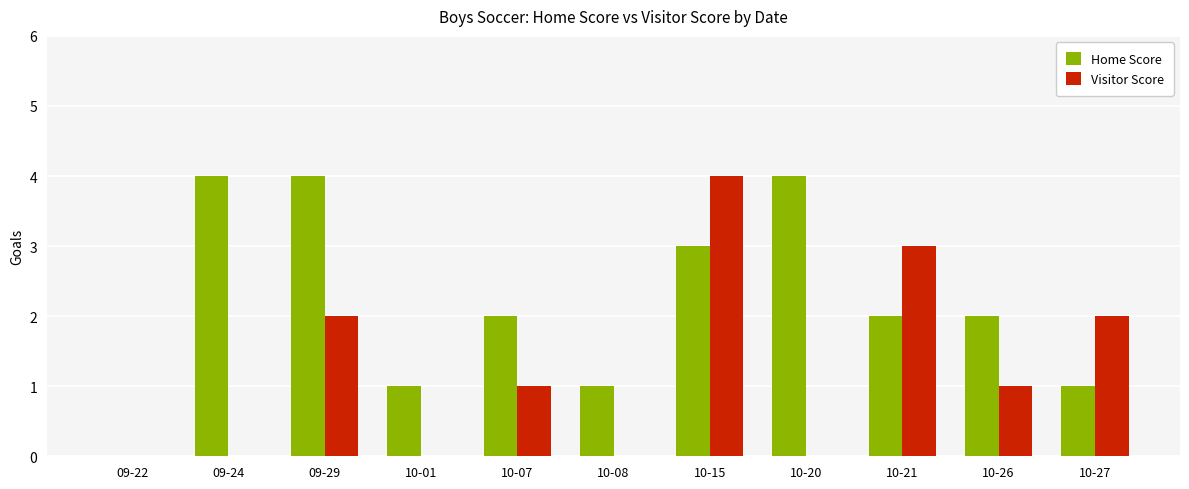

At which category is the sum across all series the highest?

10-15